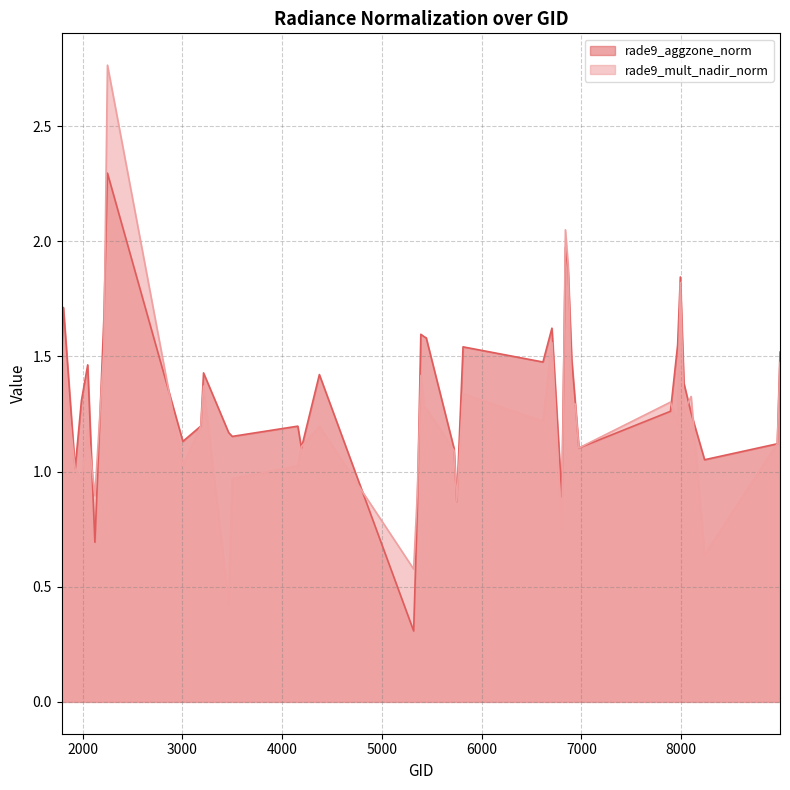

True or false: rade9_aggzone_norm has a value of 1.6 at 5426.

True